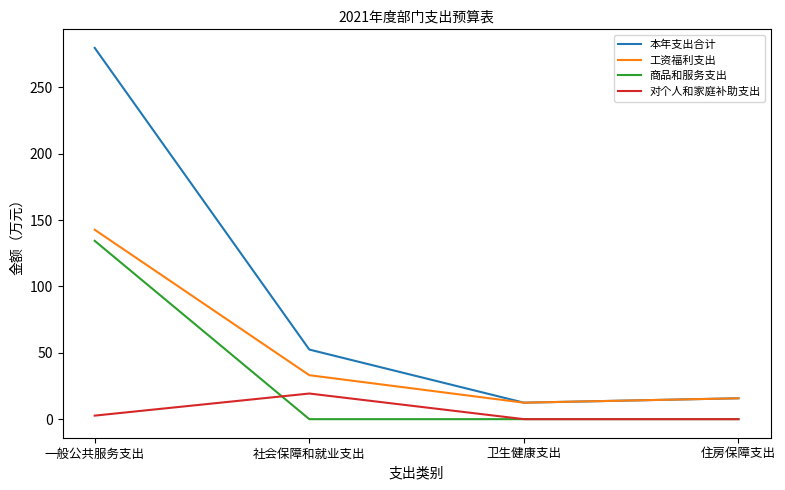

At which label does 本年支出合计 reach its minimum?

卫生健康支出